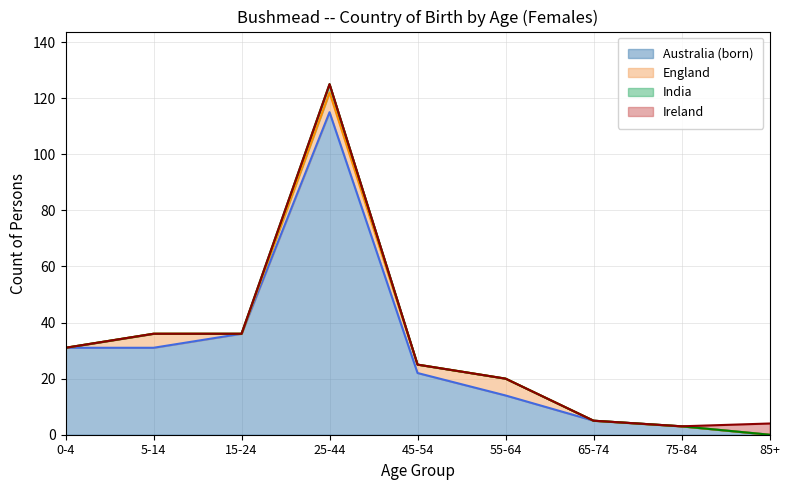

How many lines are shown in the chart?

4